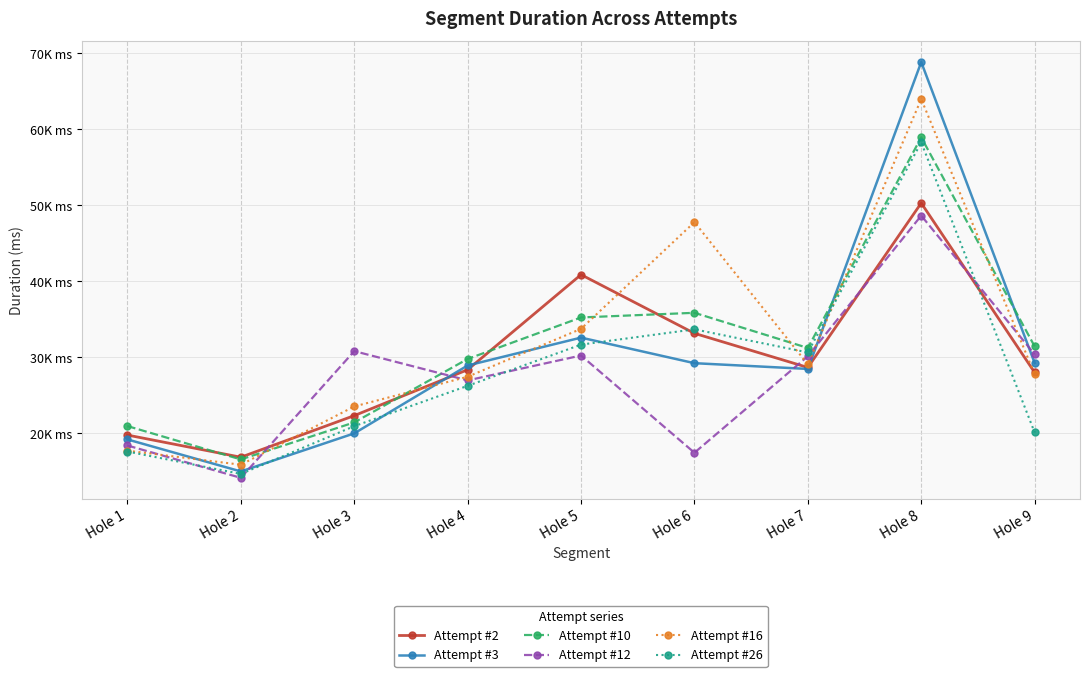

List the series in order of their peak value, highest first.

Attempt #3, Attempt #16, Attempt #10, Attempt #26, Attempt #2, Attempt #12